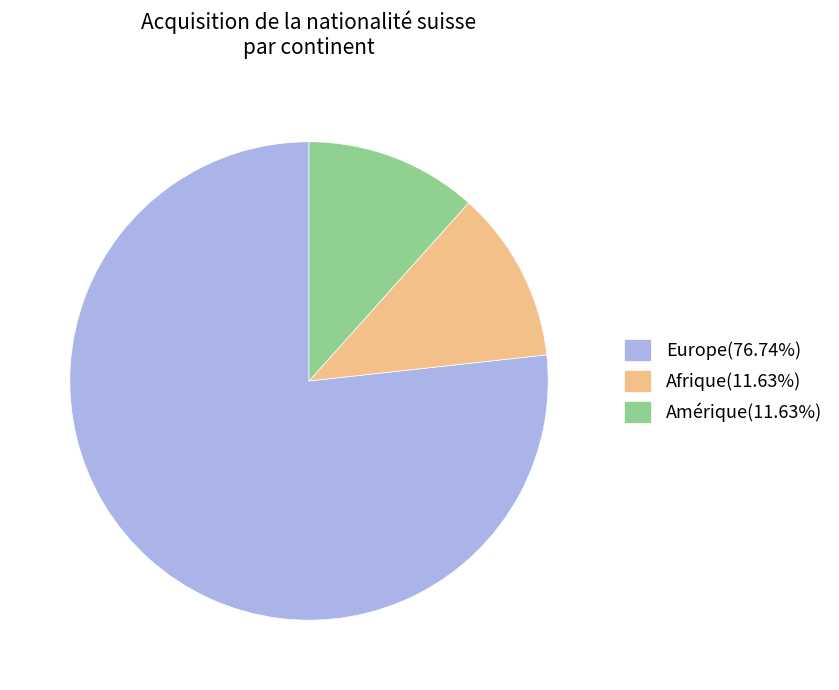

Count the number of slices in the pie.

3